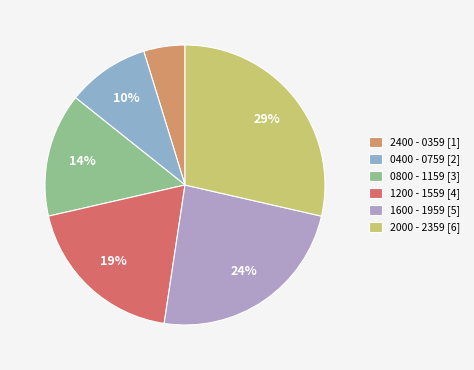

How much of the chart is everything except 1200 - 1559?

81.0%